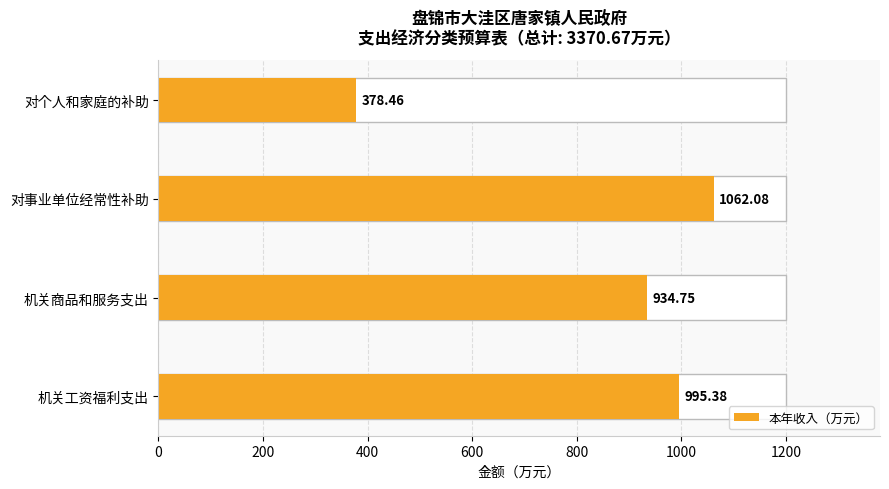

What is the difference between the maximum and second lowest values?

127.3